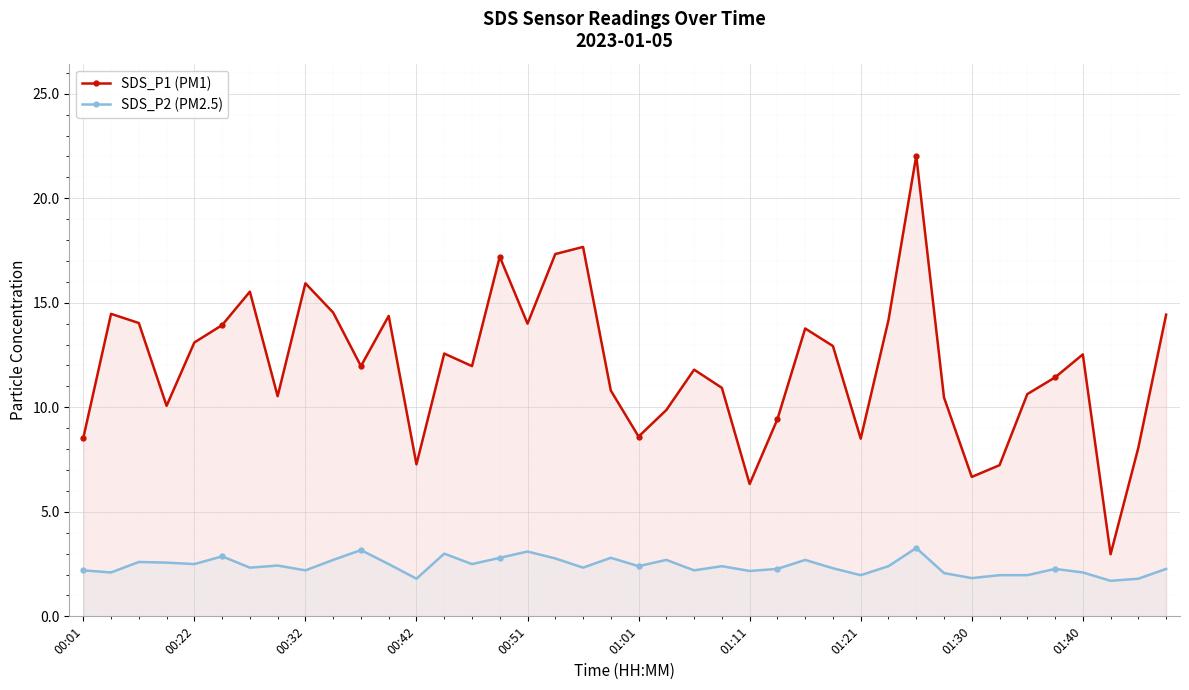

What is the label of the 9th point from the right?

31